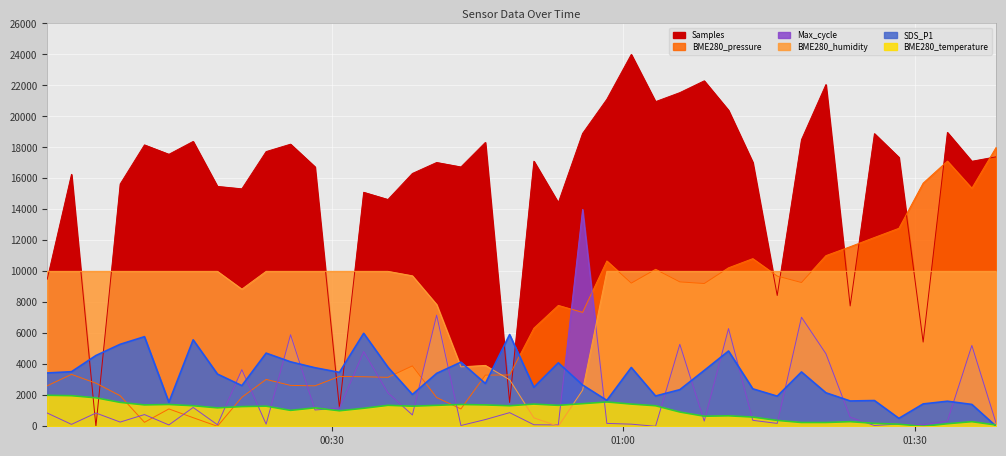

Reading left to right, list all the values displayed in this chart.

Samples: 9493.0	16259.2	0.0	15637.2	18159.8	17554.1	18383.8	15481.7	15325.0	17729.3	18207.4	16745.3	1190.5	15101.1	14635.8	16317.2	17025.0	16737.2	18320.0	1537.5	17109.7	14430.4	18901.3	21107.2	24000.0	20952.9	21534.2	22295.4	20395.9	17036.6	8440.6	18498.7	22052.9	7766.4	18886.2	17359.2	5435.2	18965.1	17102.7	17391.7
BME280_pressure: 2615.4	3348.8	2782.9	1972.5	256.2	1120.2	554.2	0.0	1873.7	3024.0	2637.2	2610.4	3218.2	3196.5	3159.6	3898.0	1856.9	1120.2	3302.0	3312.0	6331.0	7801.1	7352.4	10669.4	9241.1	10130.2	9319.8	9214.3	10229.0	10820.1	9696.6	9278.0	11014.3	11590.3	12186.4	12777.5	15692.7	17115.9	15362.8	18000.0
SDS_P1: 3441.0	3522.7	4568.1	5292.2	5782.2	1546.3	5580.8	3370.2	2624.3	4720.5	4159.7	3778.6	3479.1	6000.0	3811.3	2052.6	3413.8	4137.9	2760.4	5918.3	2515.4	4094.4	2662.4	1671.5	3794.9	1954.6	2363.0	3604.4	4856.6	2417.4	1943.7	3506.4	2161.5	1633.4	1660.6	511.8	1442.8	1617.1	1410.2	0.0
Max_cycle: 854.9	123.9	854.9	272.6	755.8	86.7	1214.2	99.1	3654.9	136.3	5909.7	1053.1	1164.6	4819.5	2155.8	731.0	7173.5	49.6	433.6	879.6	99.1	86.7	14000.0	185.8	136.3	0.0	5290.3	334.5	6306.2	384.1	185.8	7037.2	4683.2	582.3	49.6	148.7	99.1	334.5	5215.9	198.2
BME280_temperature: 2000.0	1973.0	1837.8	1540.5	1378.4	1405.4	1324.3	1189.2	1270.3	1297.3	1027.0	1189.2	1000.0	1162.2	1351.4	1297.3	1351.4	1405.4	1378.4	1324.3	1432.4	1351.4	1459.5	1567.6	1432.4	1324.3	918.9	648.6	675.7	594.6	378.4	243.2	243.2	297.3	189.2	135.1	0.0	162.2	297.3	81.1
BME280_humidity: 10000.0	10000.0	10000.0	10000.0	10000.0	10000.0	10000.0	10000.0	8849.8	10000.0	10000.0	10000.0	10000.0	10000.0	10000.0	9712.5	7859.4	3833.9	3929.7	3003.2	543.1	0.0	2332.3	10000.0	10000.0	10000.0	10000.0	10000.0	10000.0	10000.0	10000.0	10000.0	10000.0	10000.0	10000.0	10000.0	10000.0	10000.0	10000.0	10000.0